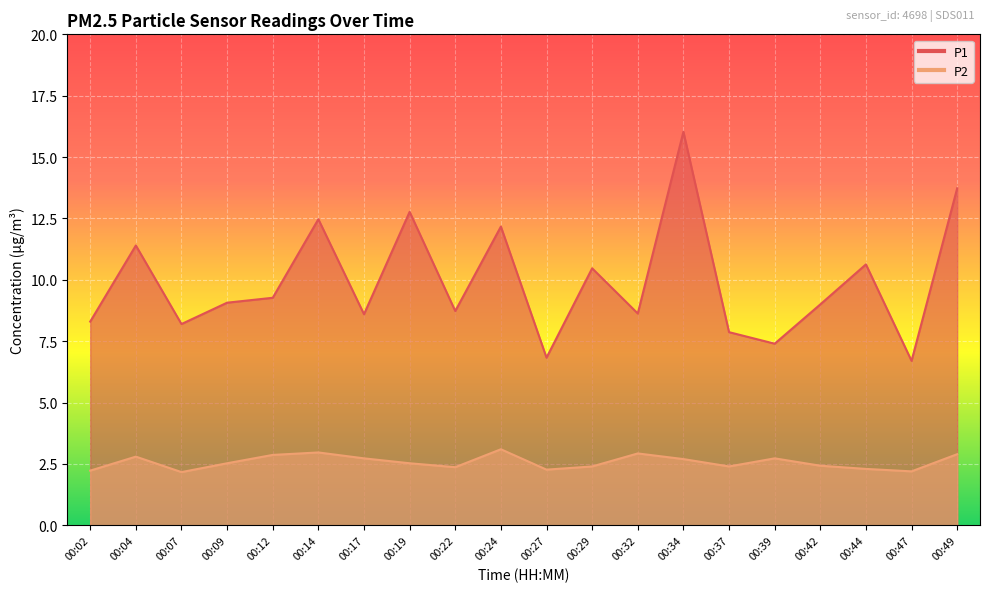

True or false: P2 and P1 intersect in this chart.

False